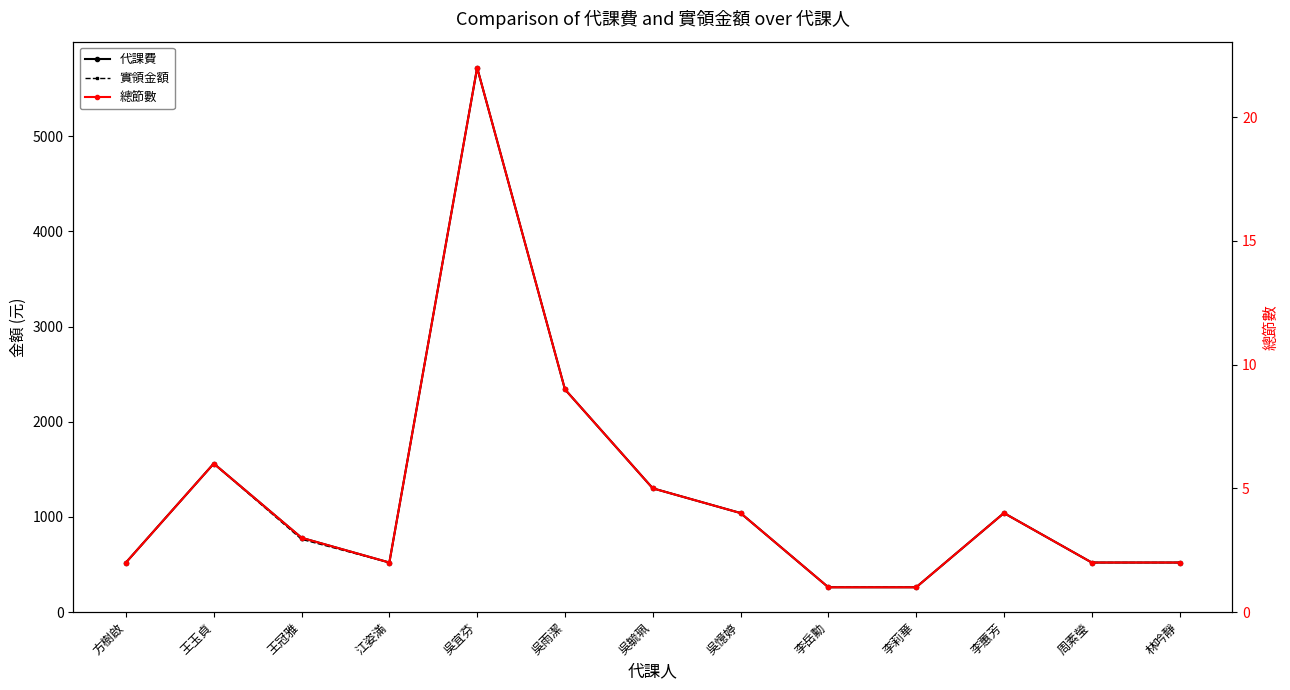

At which category is the sum across all series the highest?

吳宜芬